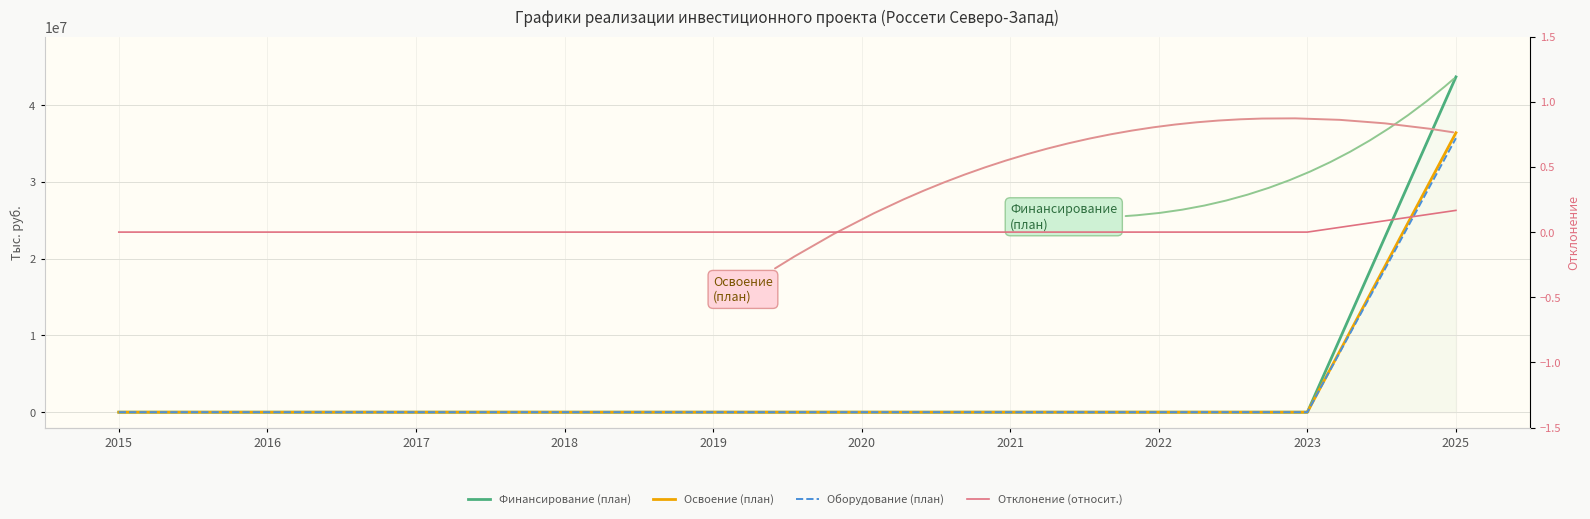

True or false: Освоение (план) and Отклонение (относит.) cross at least once.

False